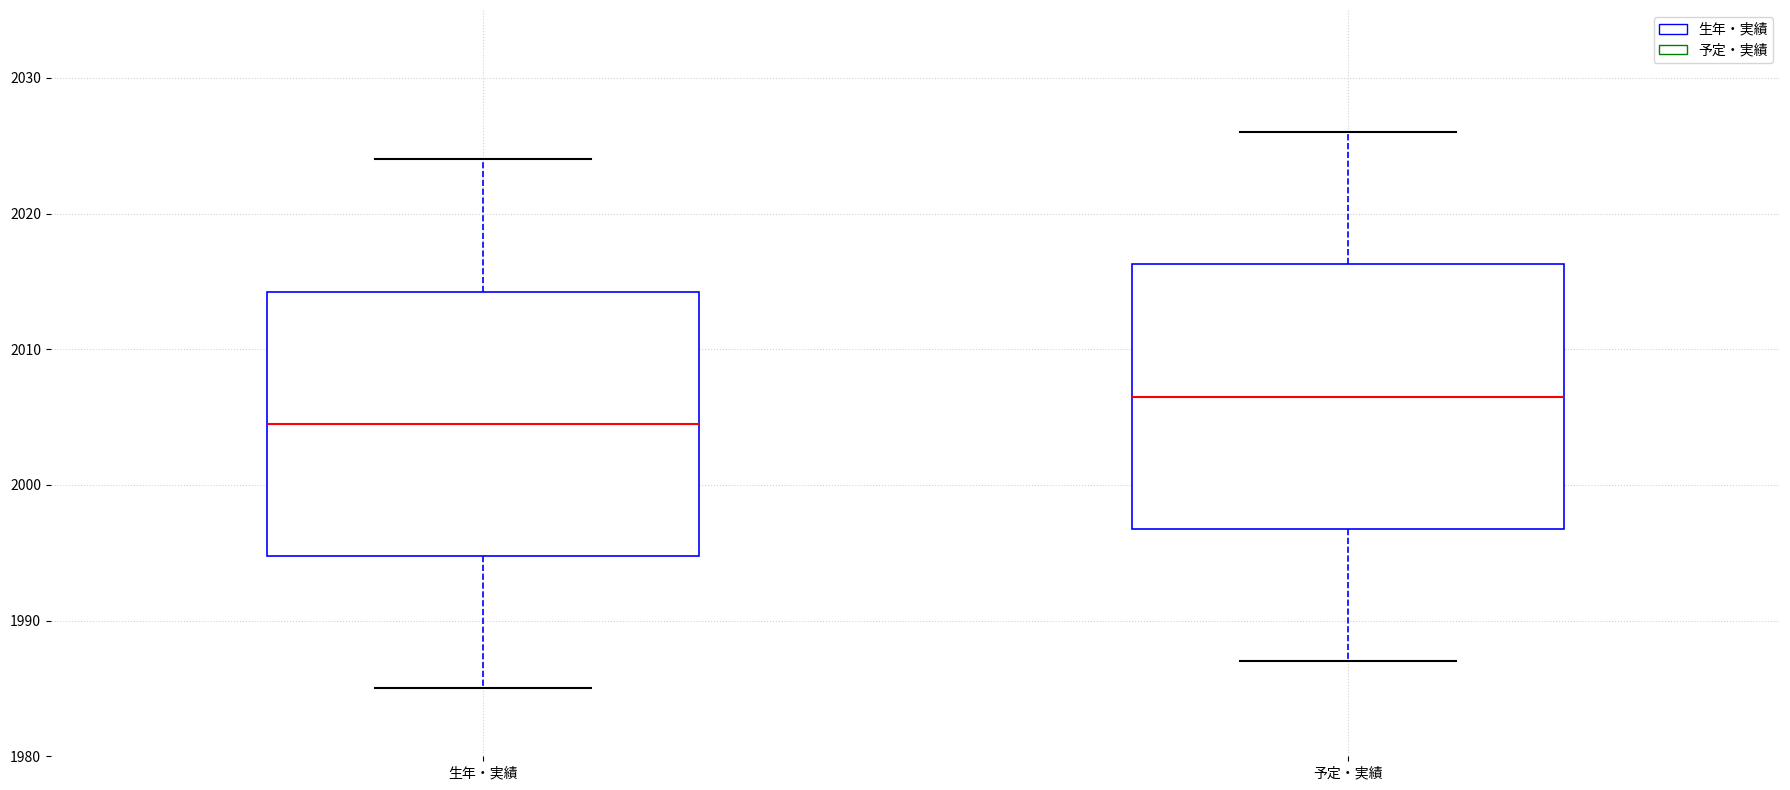

Reading left to right, read every box against the y-axis: the position of its median line, the range the box covers, and the ends of its whiskers. The values are not printed on the chart, so give them approximately, as read against the axis.

生年・実績: median 2005, box 1995 to 2014, whiskers 1985 to 2024
予定・実績: median 2007, box 1997 to 2016, whiskers 1987 to 2026